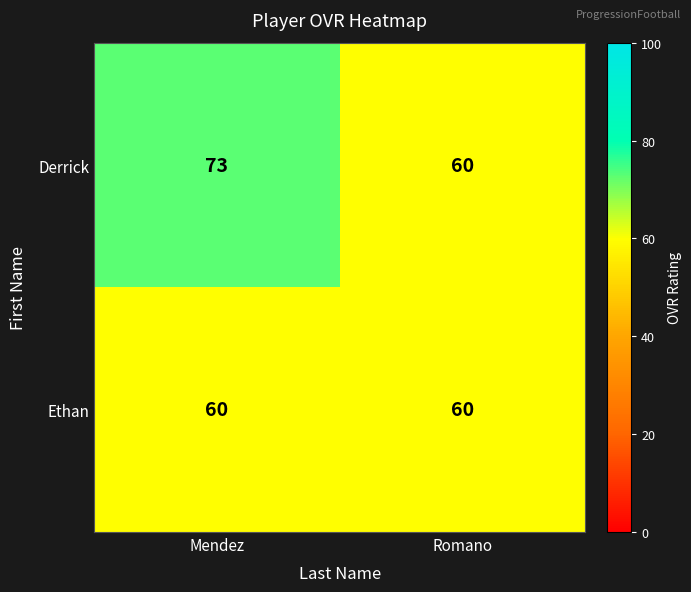

At which category is the sum across all series the highest?

Mendez